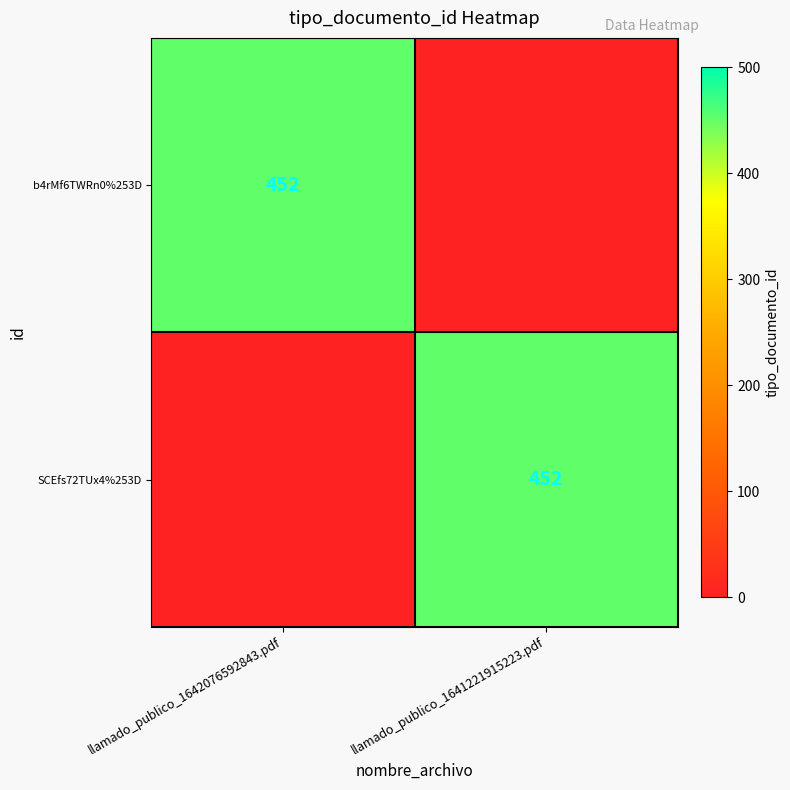

The value of SCEfs72TUx4%253D at llamado_publico_1641221915223.pdf is 232. True or false?

False